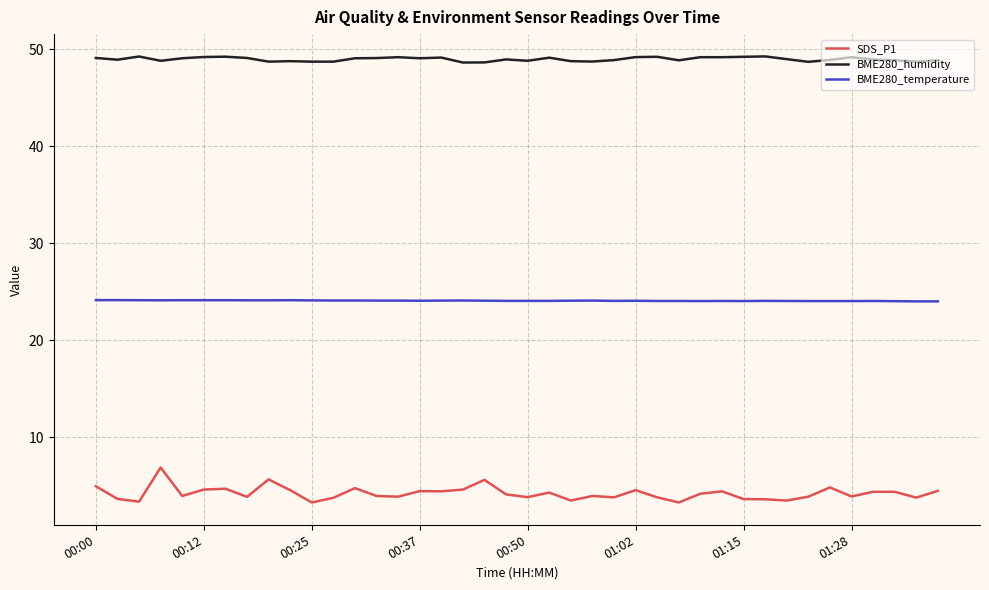

What is the average value of the BME280_humidity series?

49.0